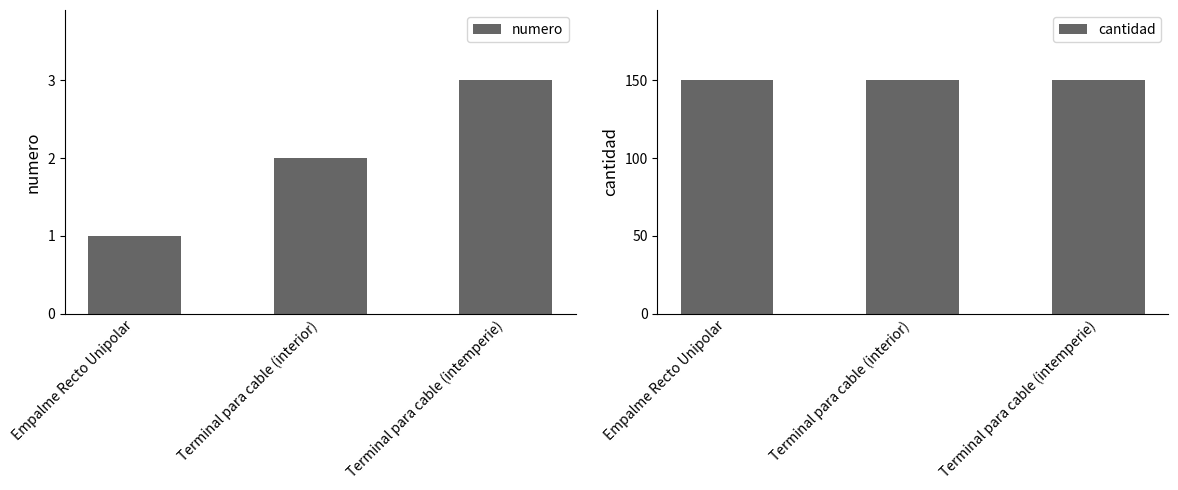

Are the bars horizontal?

No